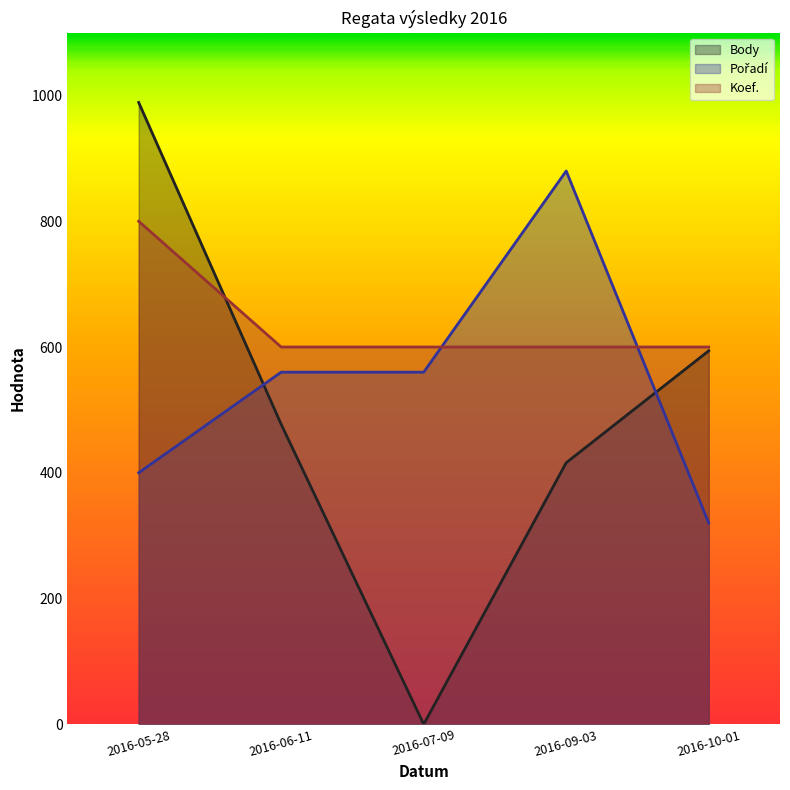

Is the value of Pořadí at 2016-09-03 greater than the value of Body at 2016-05-28?

No